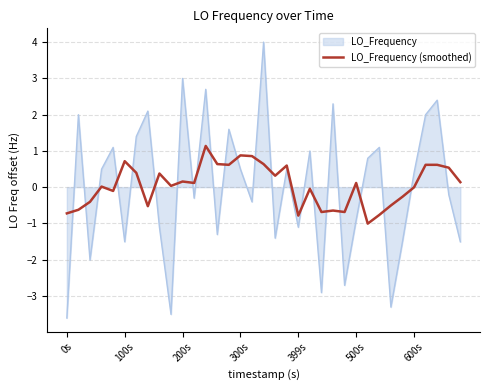

What is the difference between the maximum and minimum values in the LO_Frequency series?

7.6